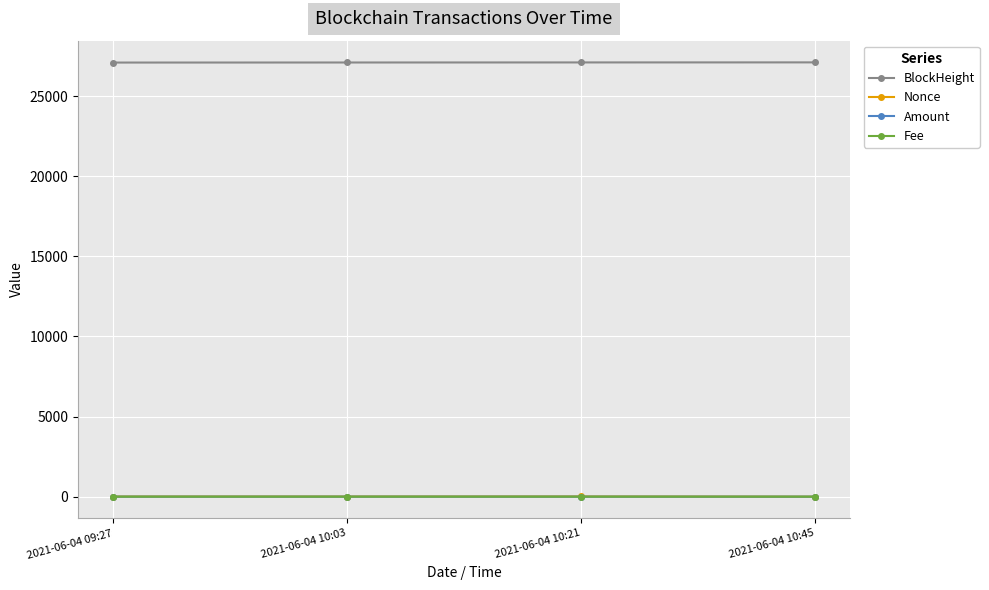

What is the maximum value shown in the chart?

27108.0